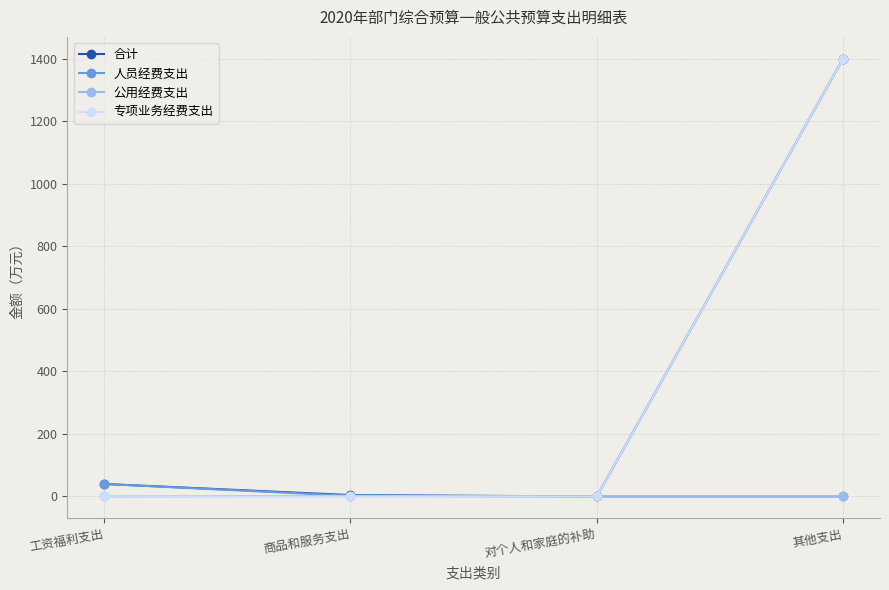

How many interior local valleys does the 合计 series have?

1